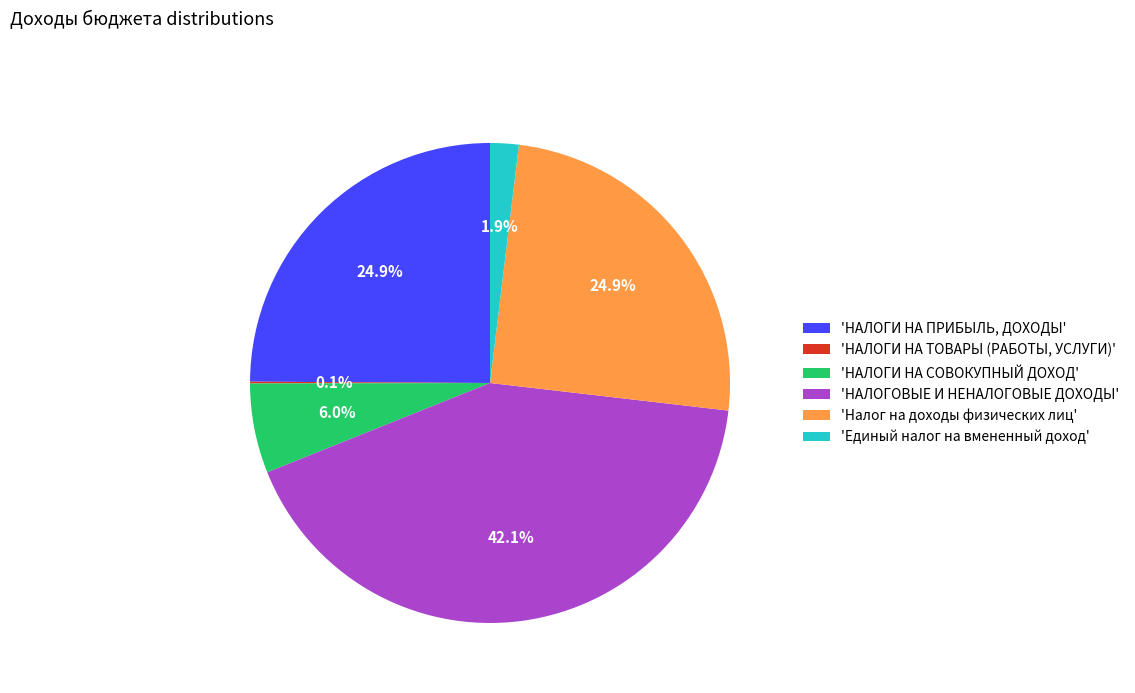

Is there any slice that represents more than half of the pie?

No